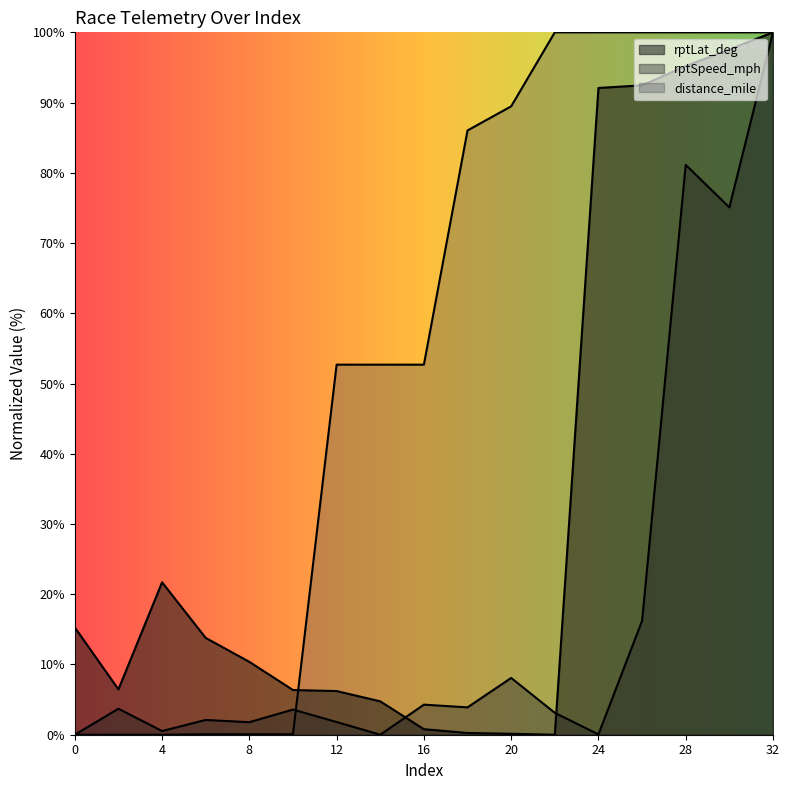

At which category does rptSpeed_mph reach its first local peak?

2